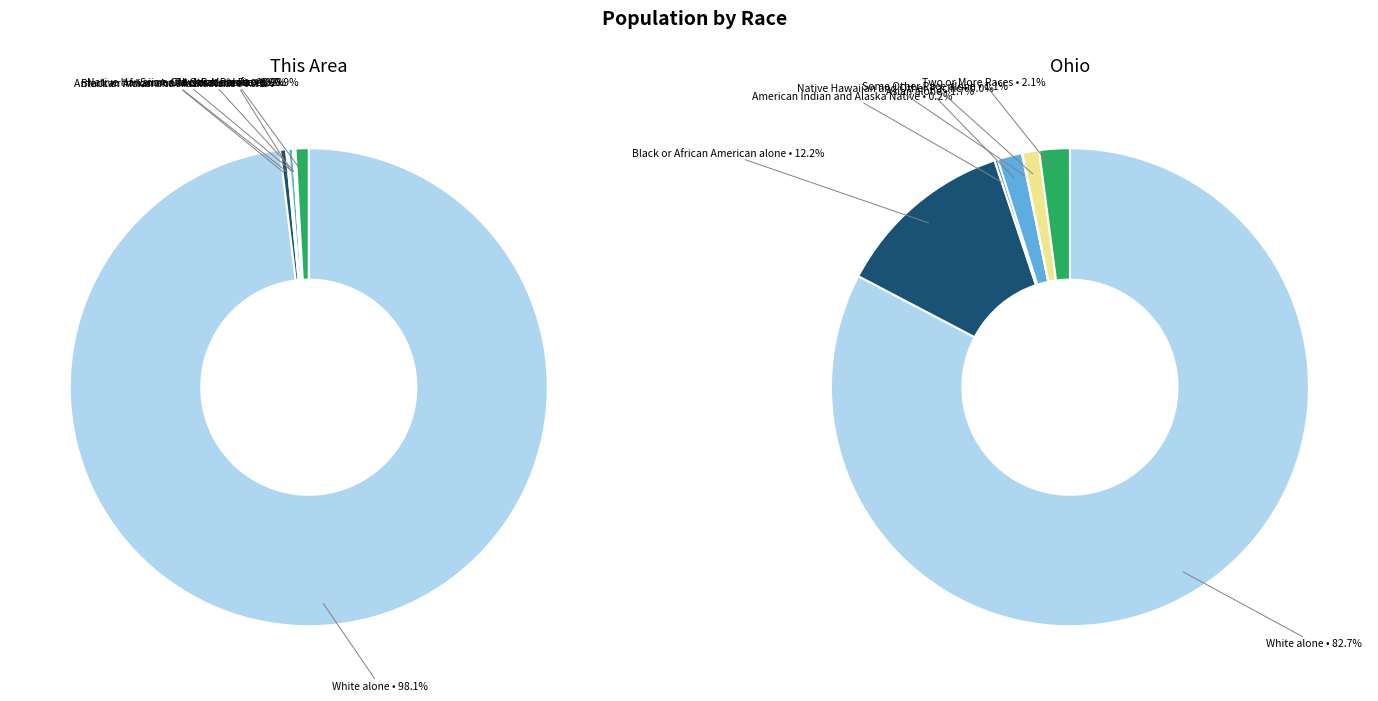

Combined, what portion of the pie is Black or African American alone and White alone?

98.5%